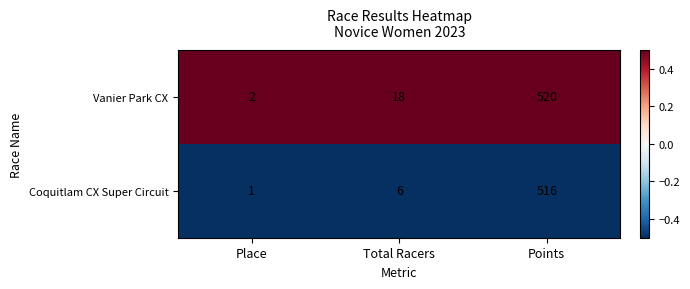

What is the maximum value shown in the chart?

520